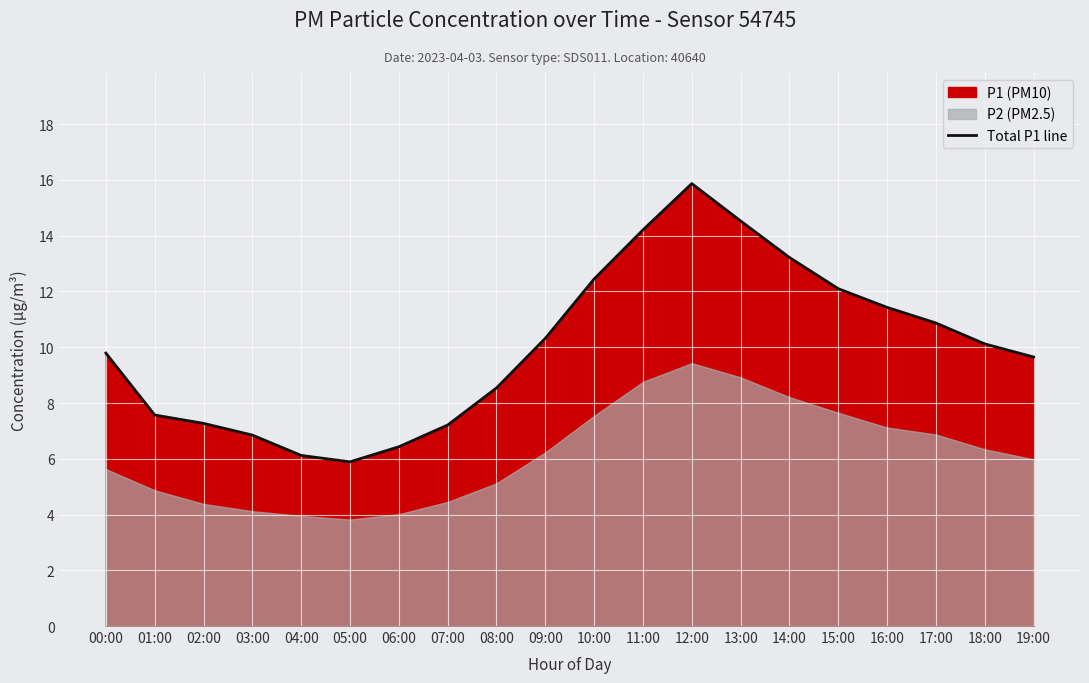

Which label corresponds to the smallest value in the chart?

05:00